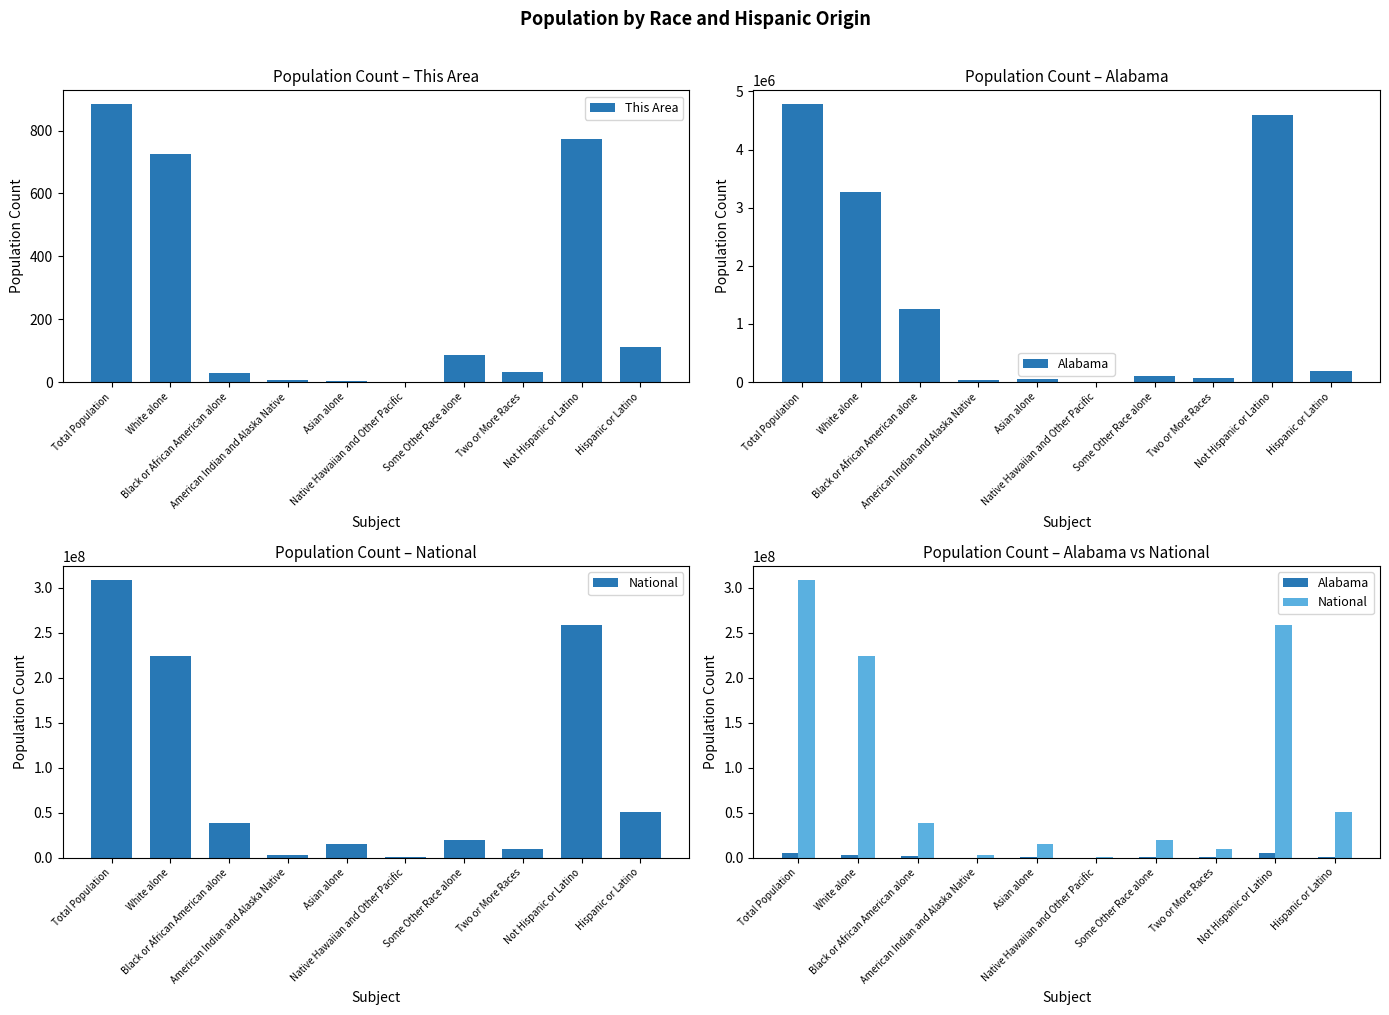

The This Area series shows 31 at Two or More Races. True or false?

True